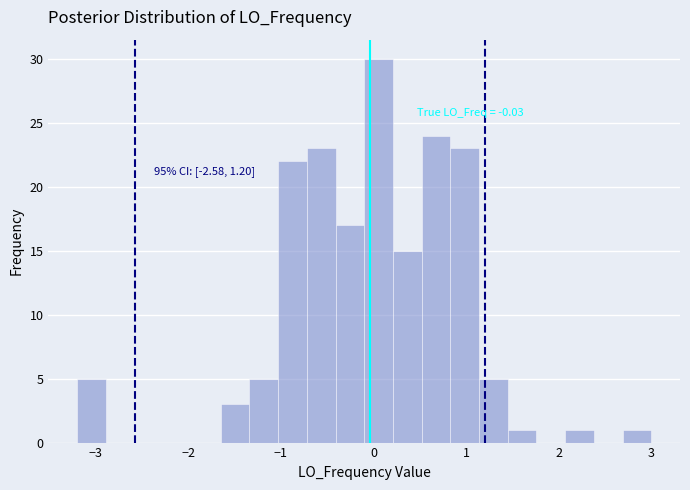

Around what value on the x-axis is the tallest bar? Give the approximate position of its centre, as read against the axis.

0.1